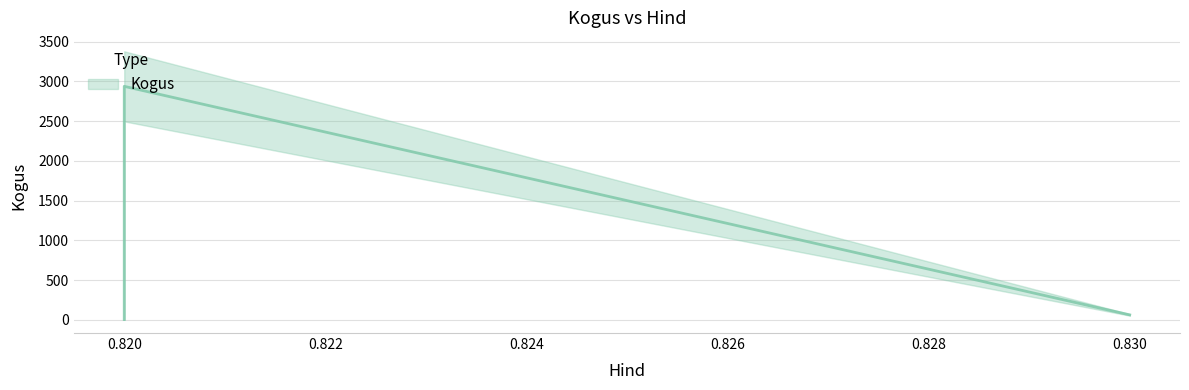

Which category has the highest value across all series?

0.82